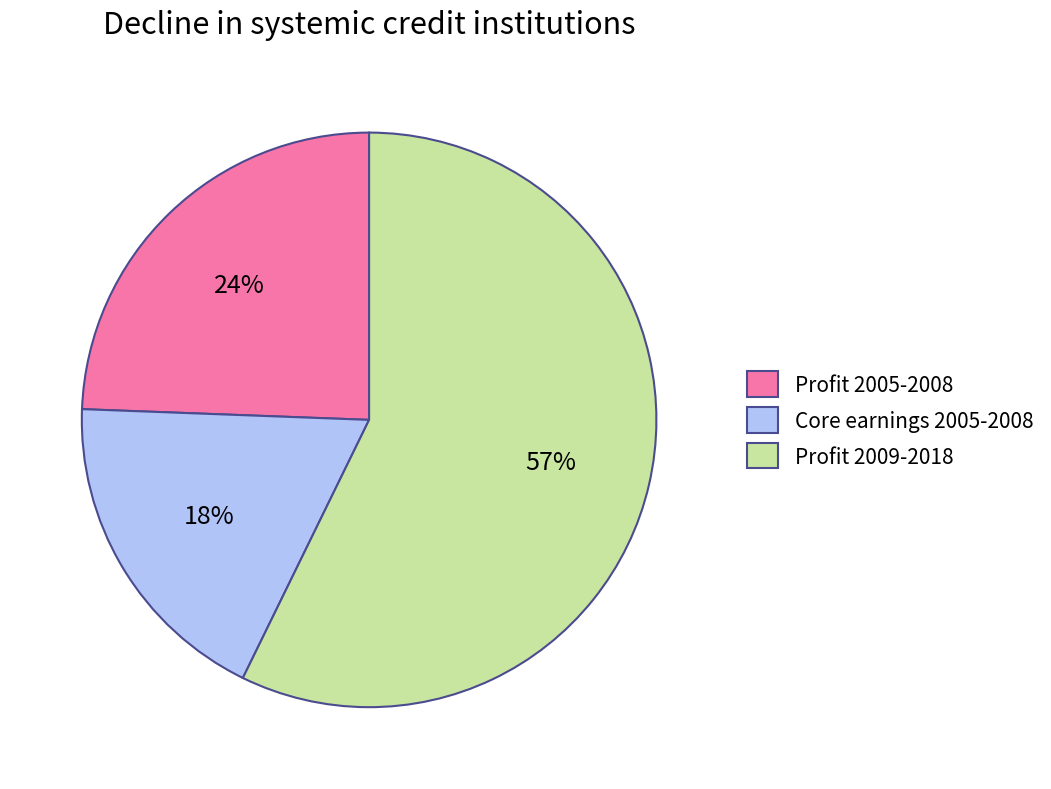

To the nearest percent, what is the average slice percentage?

33%